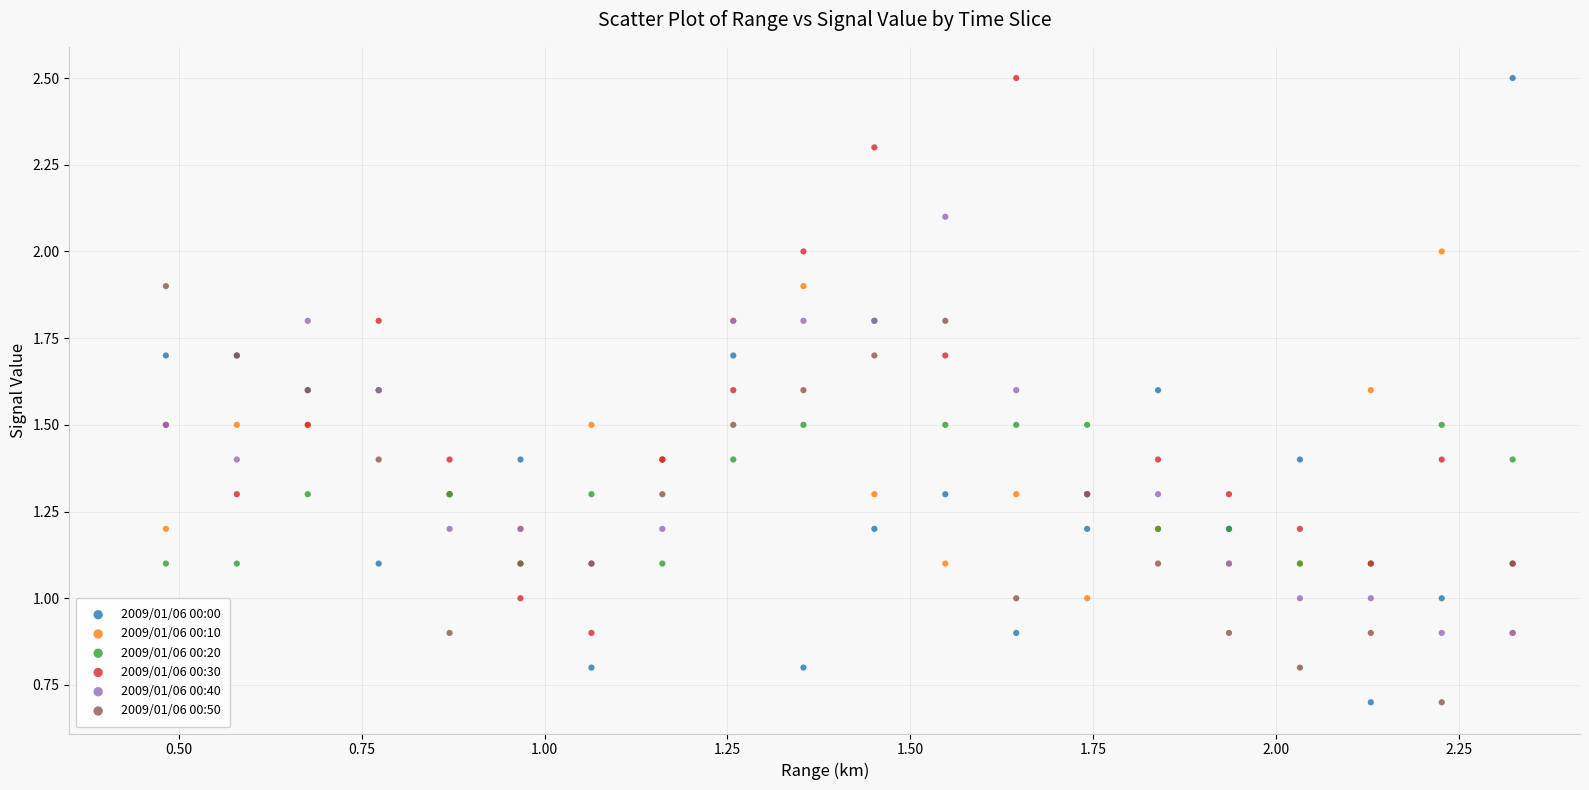

What are all the series names shown in the legend?

2009/01/06 00:00, 2009/01/06 00:10, 2009/01/06 00:20, 2009/01/06 00:30, 2009/01/06 00:40, 2009/01/06 00:50